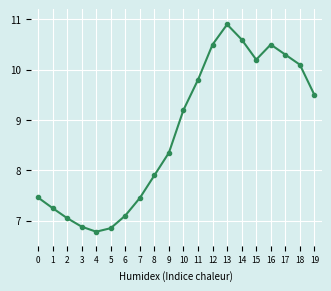

How many points are lower than both their immediate neighbors (excluding endpoints)?

2